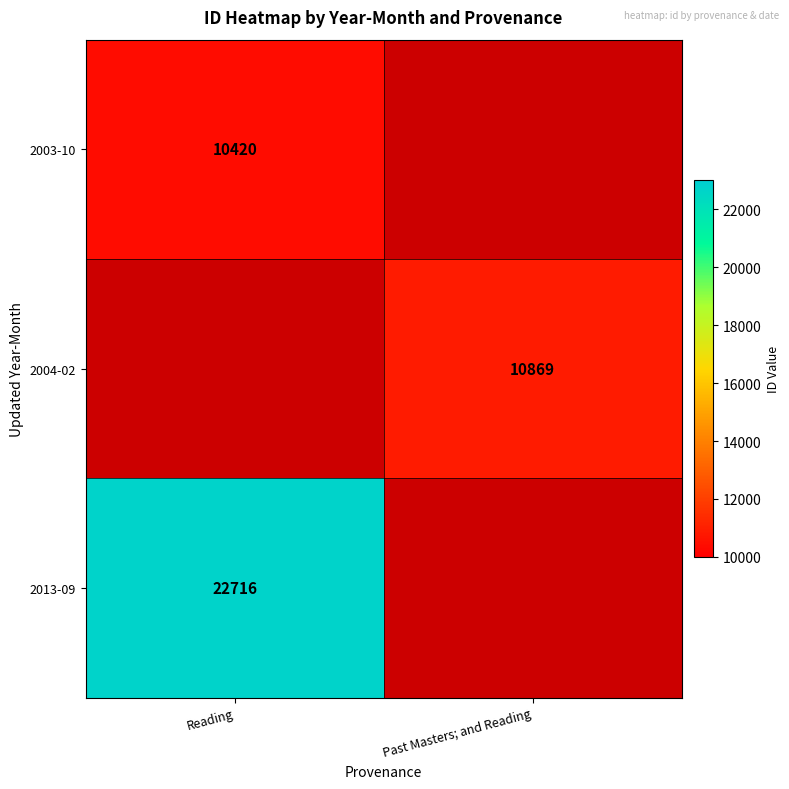

Is the value of 2013-09 at Reading greater than the value of 2004-02 at Past Masters; and Reading?

Yes